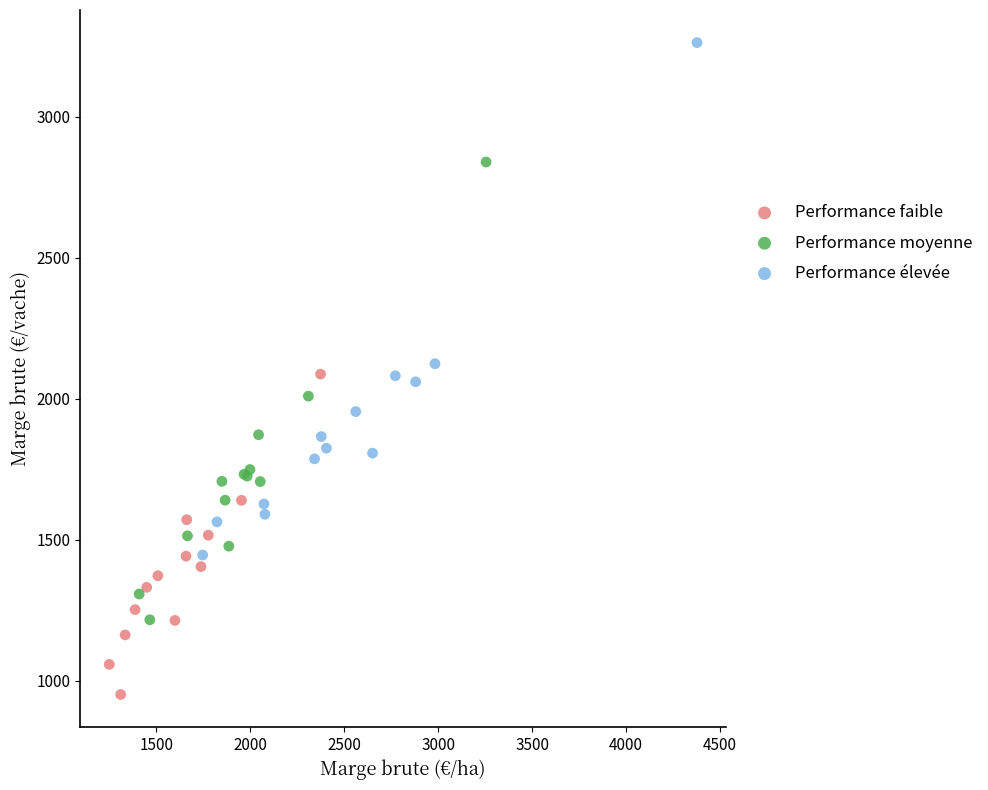

Which series has the widest spread of Y values?

Performance élevée